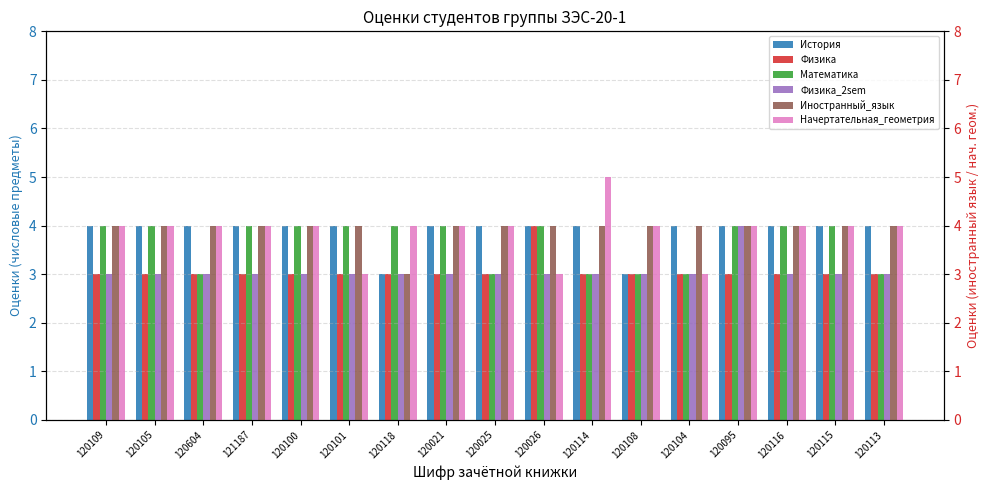

Are the bars grouped side by side (vs. stacked)?

Yes